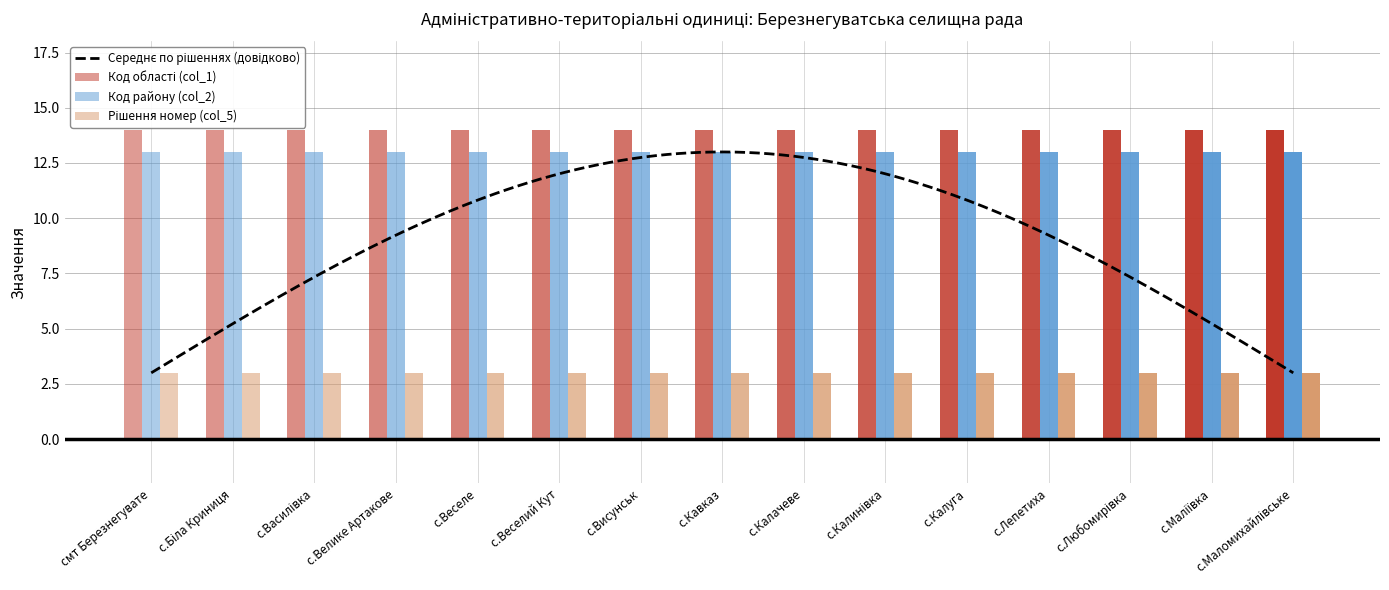

Reading left to right, extract all data points from this chart.

Код області (col_1): смт Березнегувате=14	с.Біла Криниця=14	с.Василівка=14	с.Велике Артакове=14	с.Веселе=14	с.Веселий Кут=14	с.Висунськ=14	с.Кавказ=14	с.Калачеве=14	с.Калинівка=14	с.Калуга=14	с.Лепетиха=14	с.Любомирівка=14	с.Маліївка=14	с.Маломихайлівське=14
Код району (col_2): смт Березнегувате=13	с.Біла Криниця=13	с.Василівка=13	с.Велике Артакове=13	с.Веселе=13	с.Веселий Кут=13	с.Висунськ=13	с.Кавказ=13	с.Калачеве=13	с.Калинівка=13	с.Калуга=13	с.Лепетиха=13	с.Любомирівка=13	с.Маліївка=13	с.Маломихайлівське=13
Рішення номер (col_5): смт Березнегувате=3	с.Біла Криниця=3	с.Василівка=3	с.Велике Артакове=3	с.Веселе=3	с.Веселий Кут=3	с.Висунськ=3	с.Кавказ=3	с.Калачеве=3	с.Калинівка=3	с.Калуга=3	с.Лепетиха=3	с.Любомирівка=3	с.Маліївка=3	с.Маломихайлівське=3